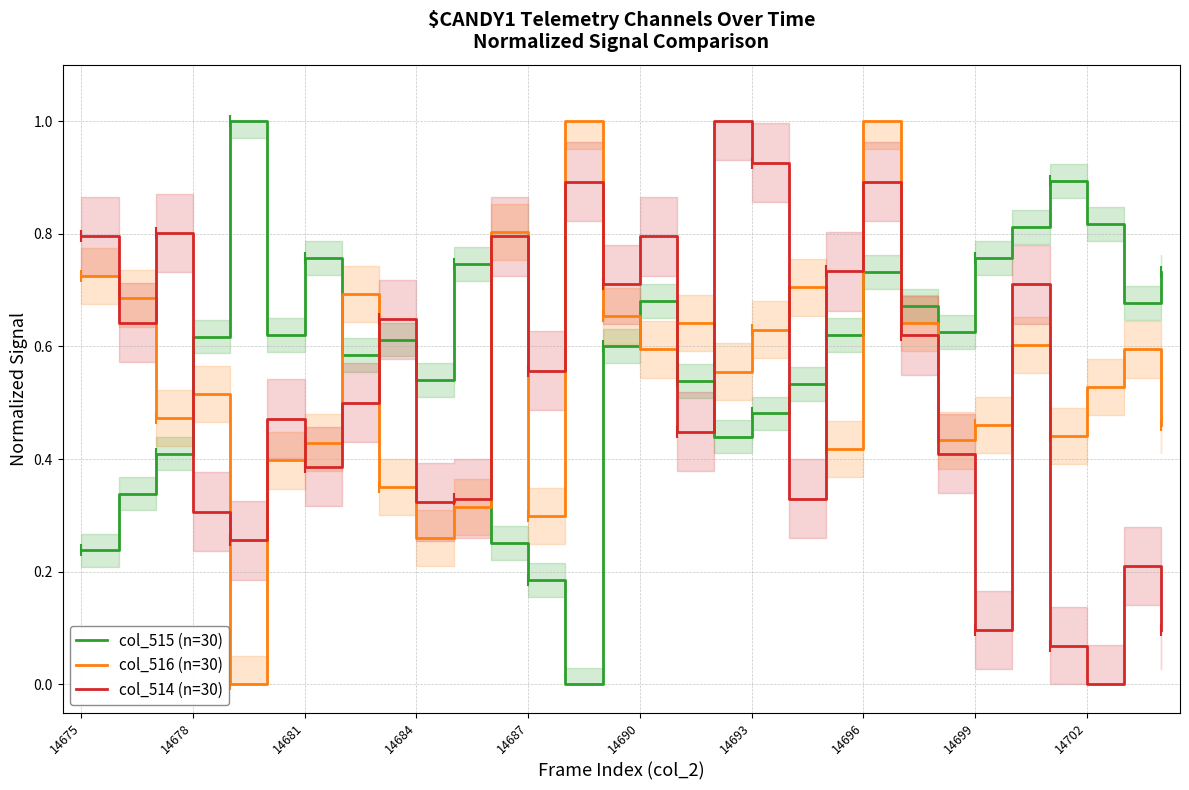

True or false: col_516 (n=30) has a value of 0.6 at 16.

True